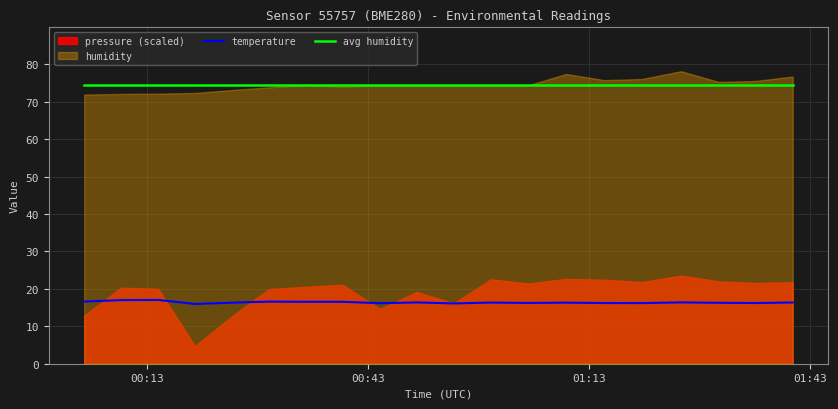

True or false: temperature and avg humidity intersect in this chart.

False